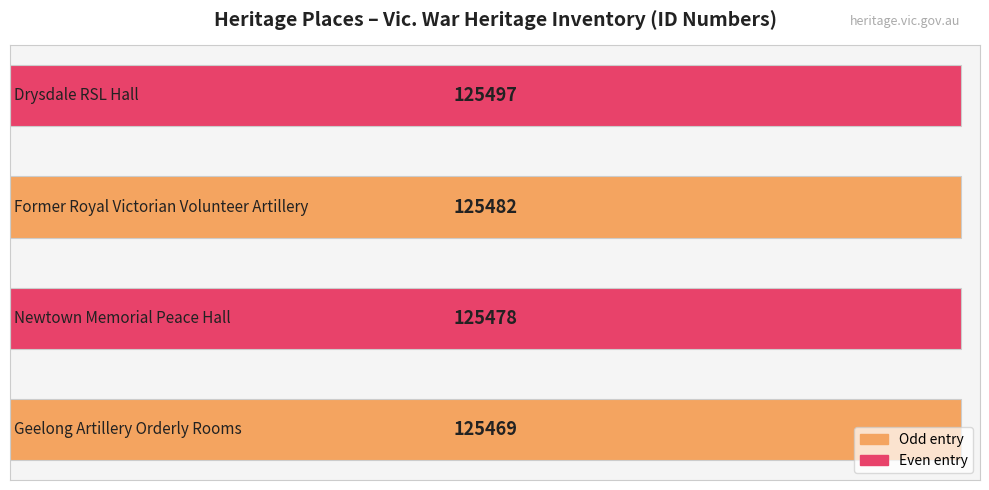

How many values are between 125478 and 125497?

3